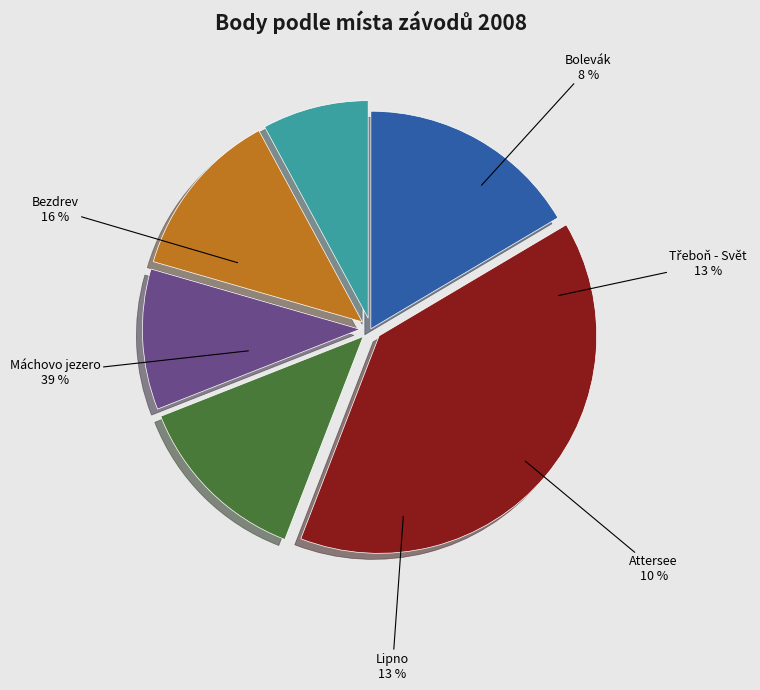

To the nearest percent, what is the combined percentage of Bezdrev and Třeboň - Svět?

29%